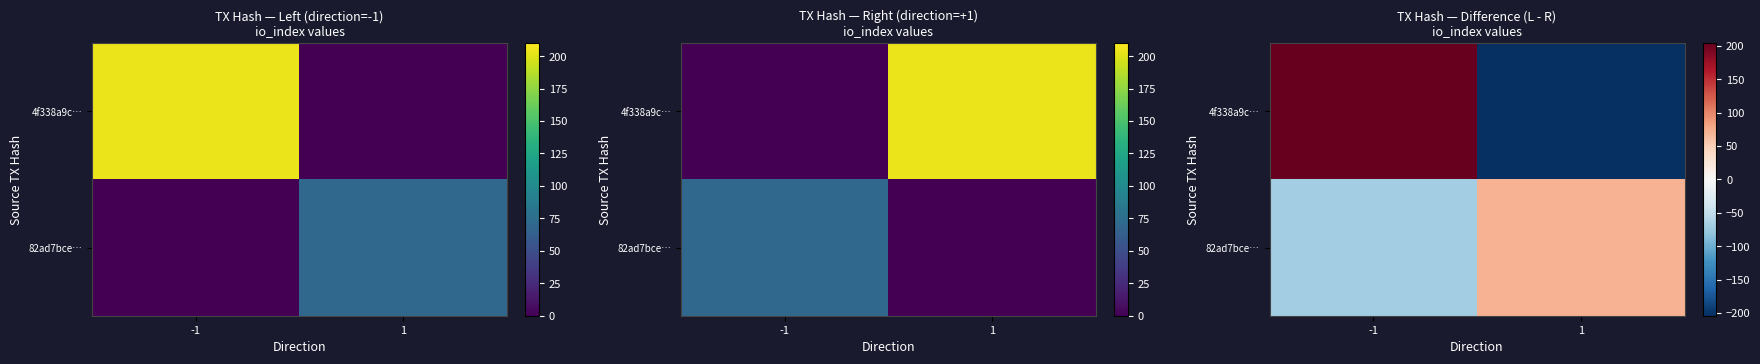

What is the approximate value of 4f338a9c… at -1, to the nearest 50?

200